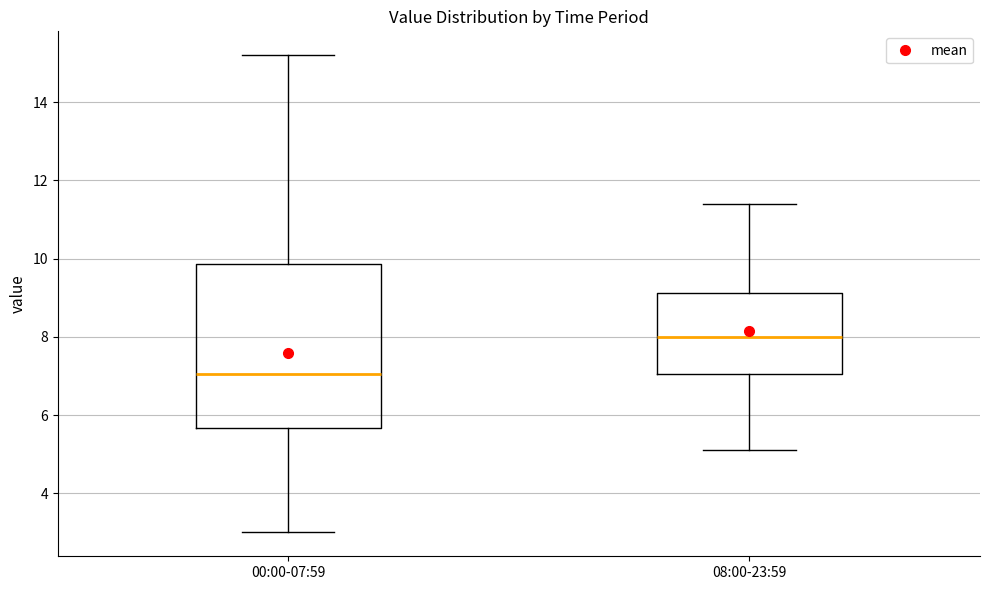

Where does the upper whisker of the box for 00:00-07:59 end on the y-axis? The values are not printed on the chart, so give them approximately, as read against the axis.

15.2